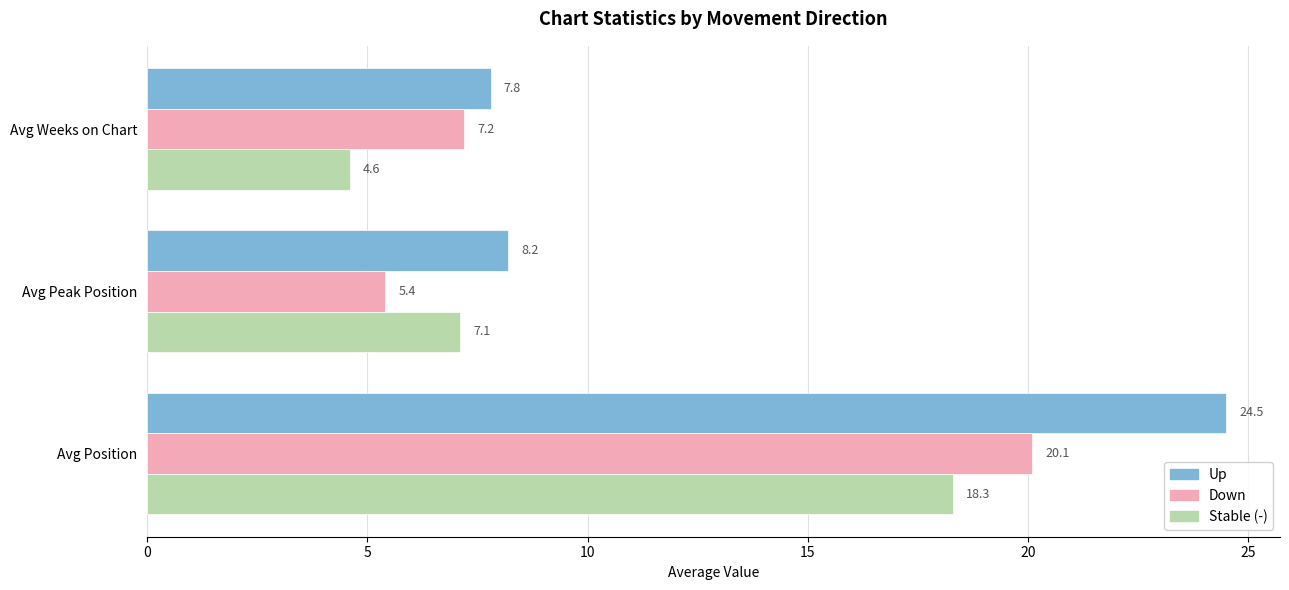

Which label corresponds to the largest value in the chart?

Avg Position